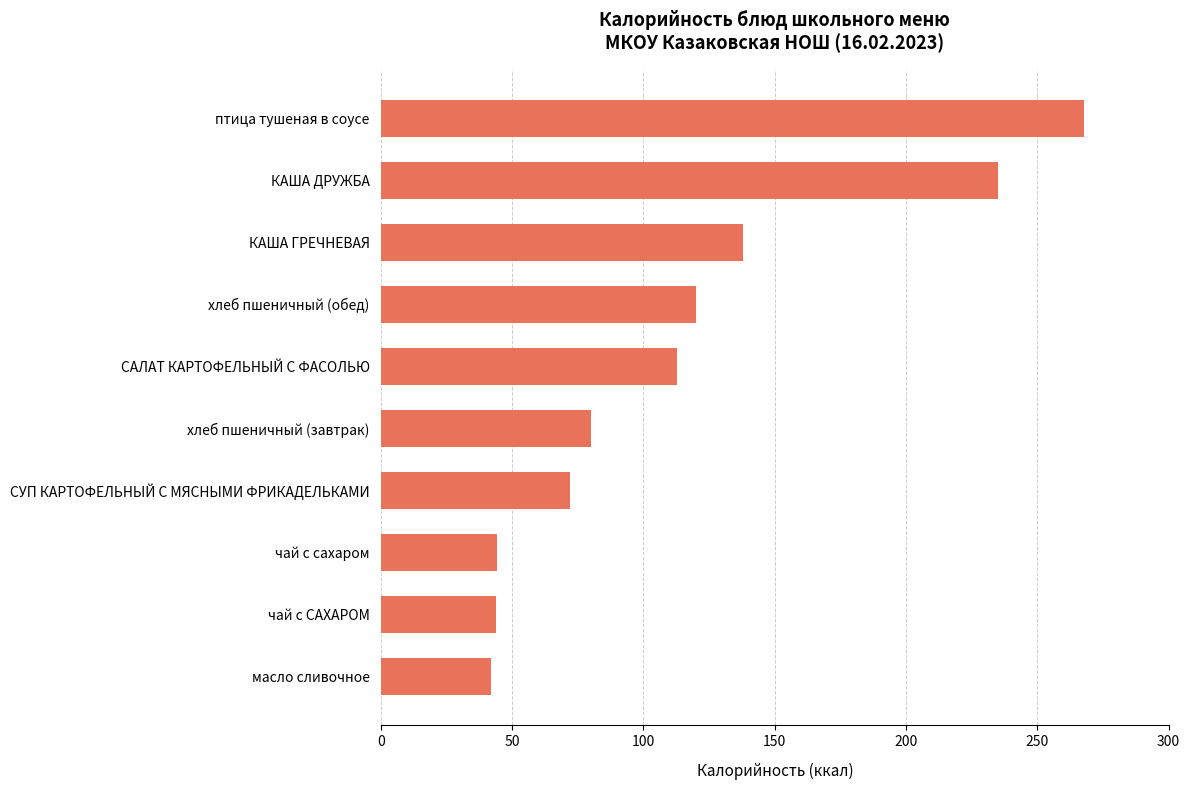

What is the maximum value shown in the chart?

268.0